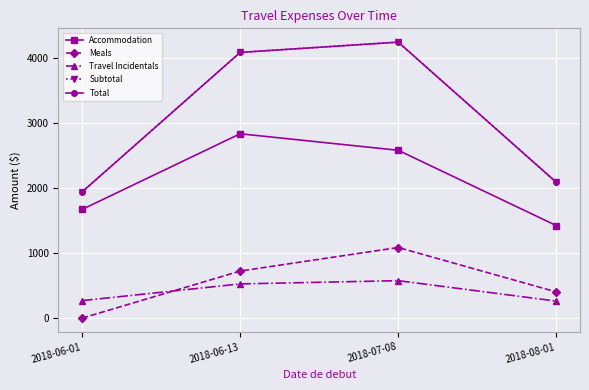

What value does the Total series have at 2018-06-01?

1944.4